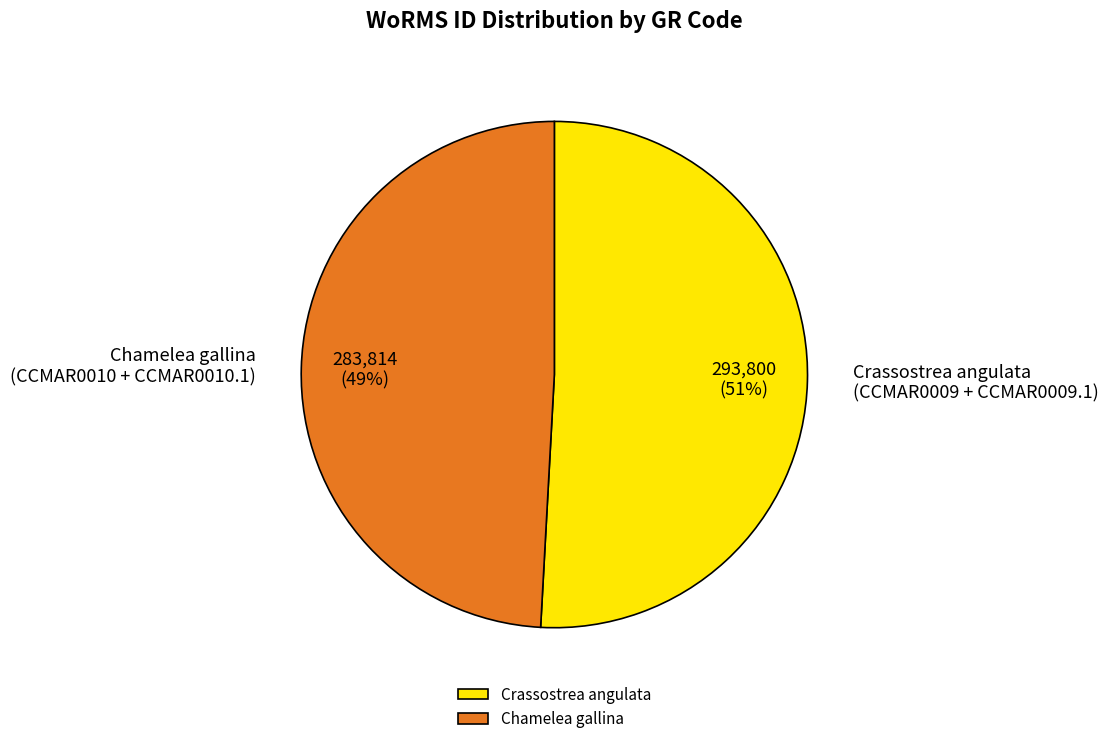

True or false: Chamelea gallina accounts for 42% of the total.

False